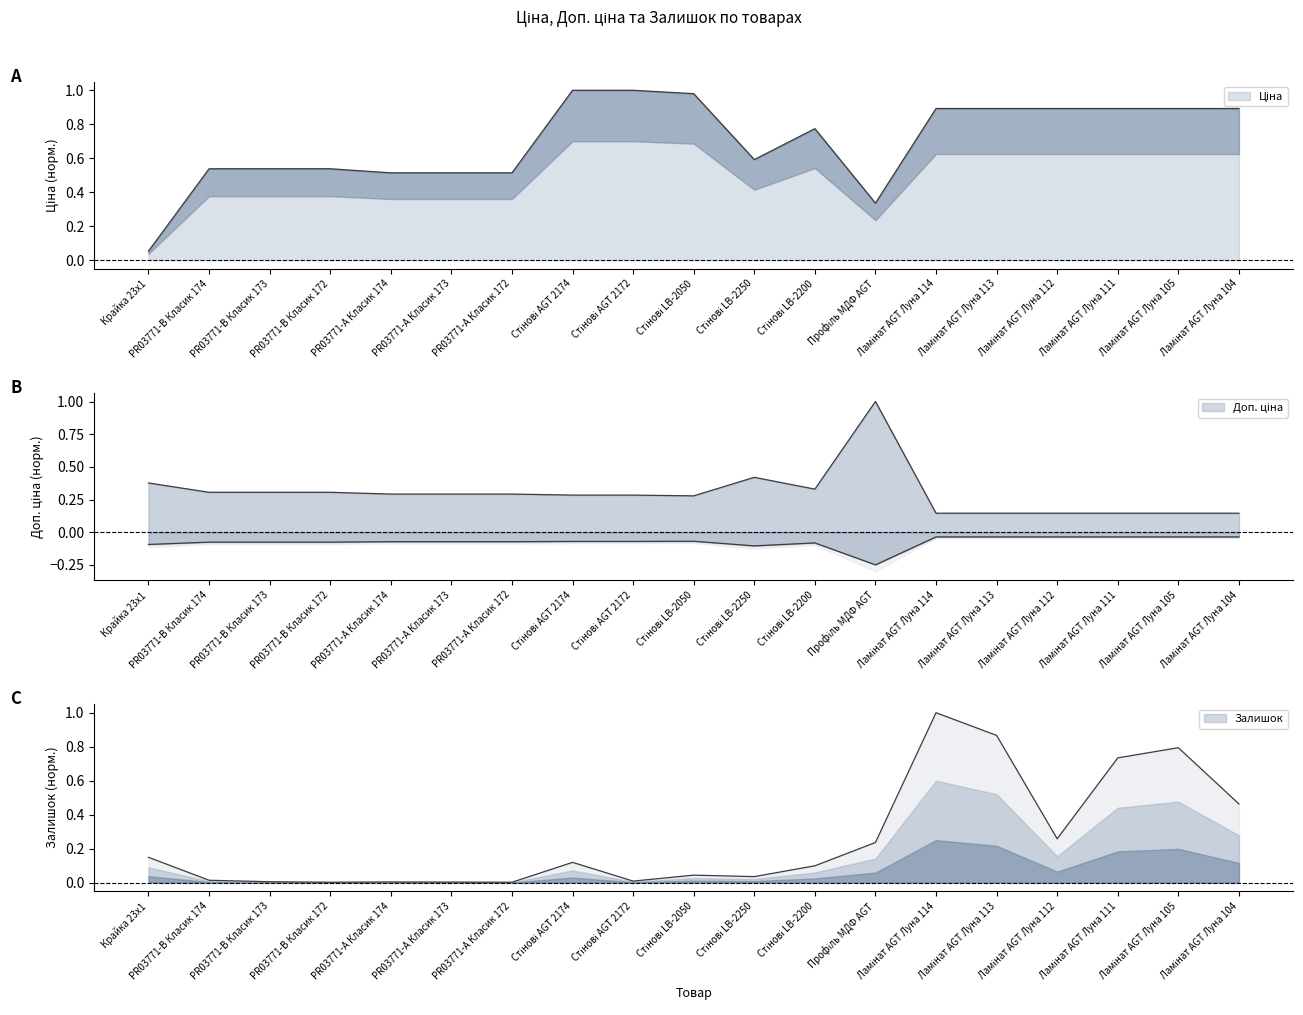

What is the total value across all series at Ламінат AGT Луна 112?

1.3